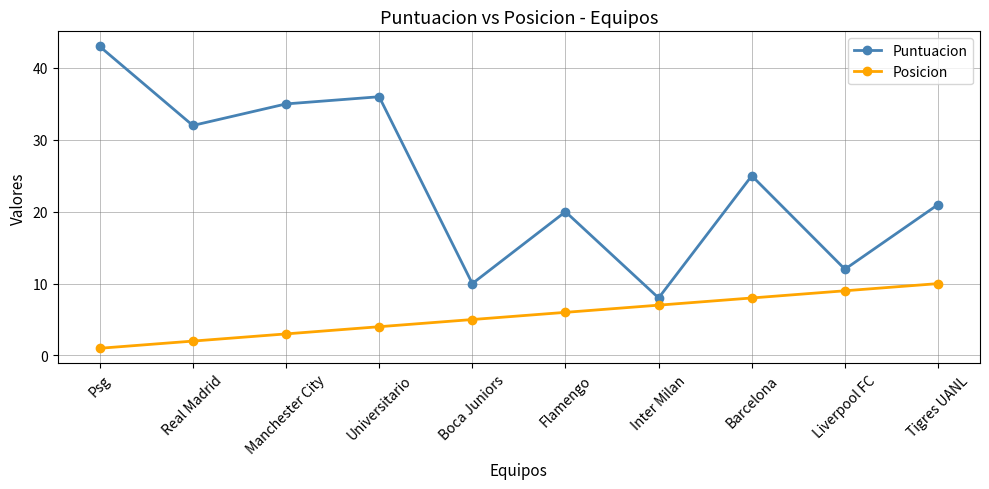

What is the difference between the Posicion values at Real Madrid and Flamengo?

4